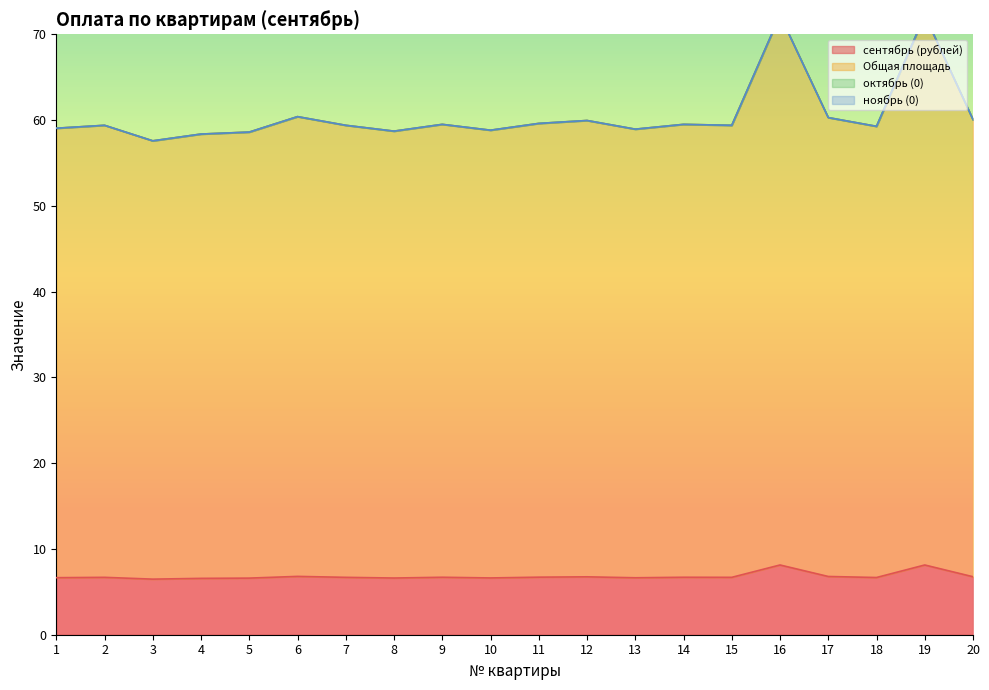

True or false: сентябрь (рублей) has more than 2 interior local peaks.

True